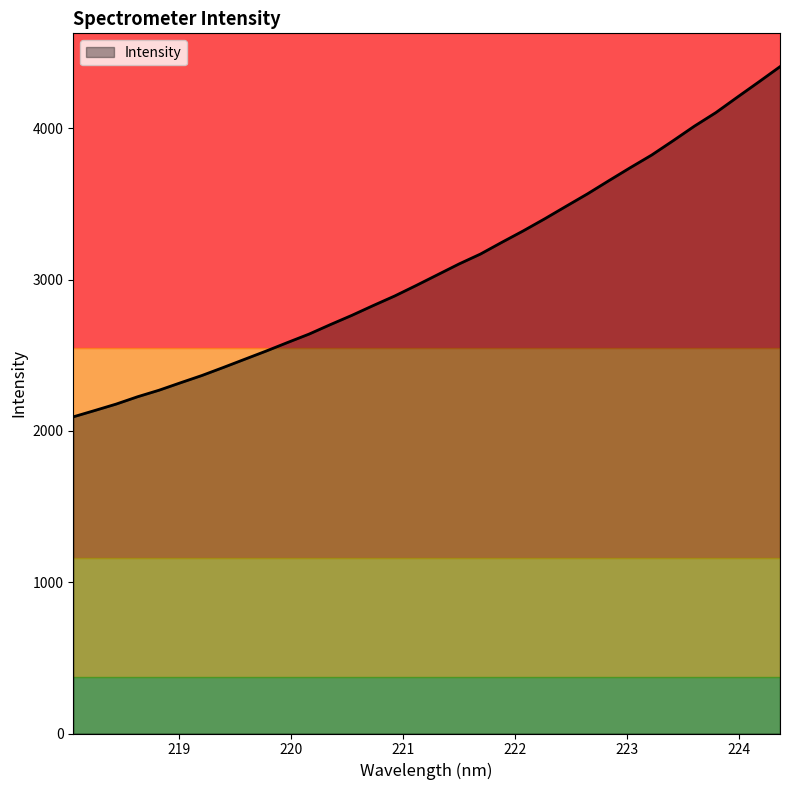

What is the maximum value shown in the chart?

4407.7